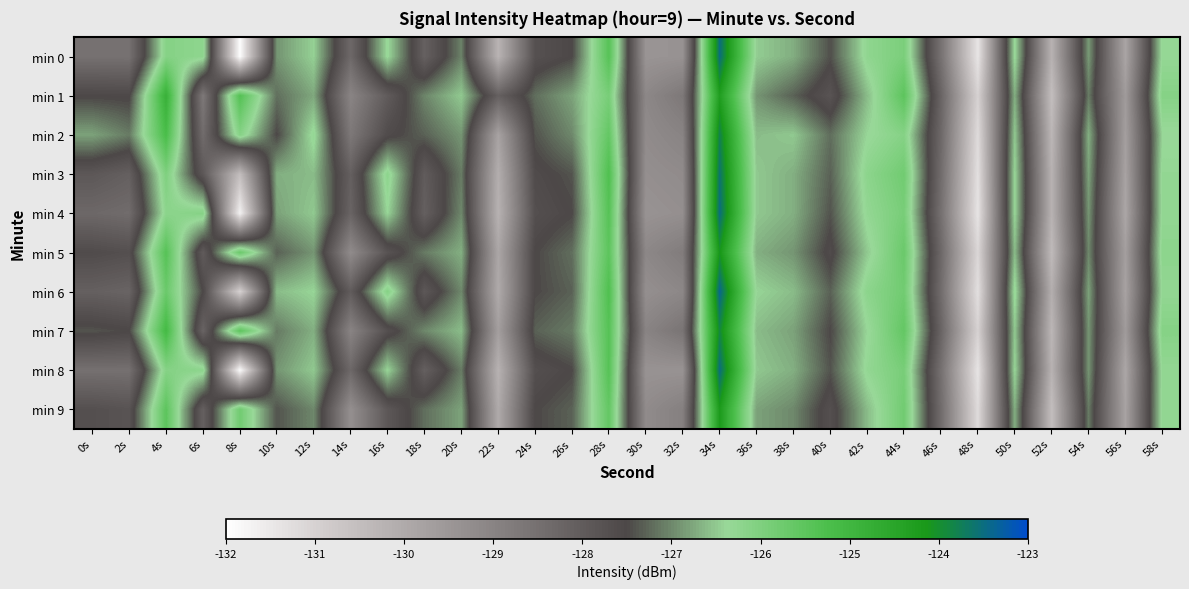

Between 18s and 34s, which is larger?

34s